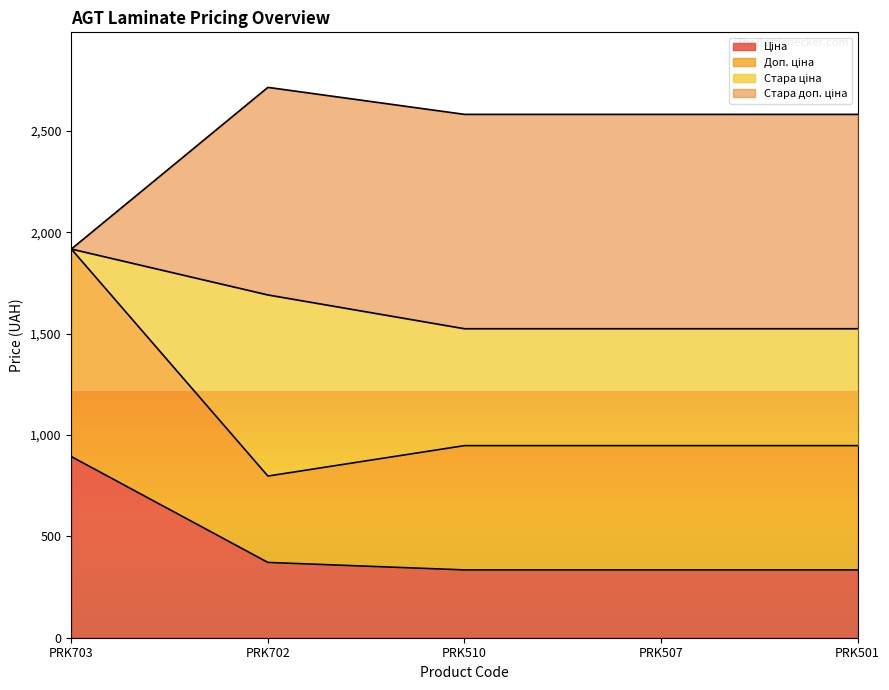

Which label corresponds to the smallest value in the chart?

PRK510